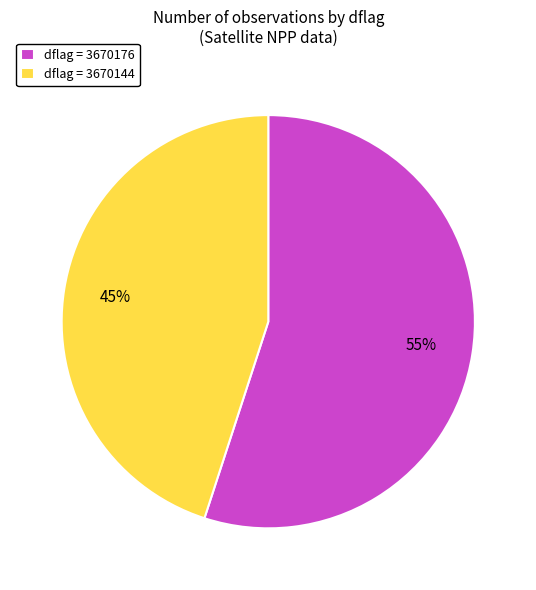

What is the largest slice in the pie chart?

dflag = 3670176